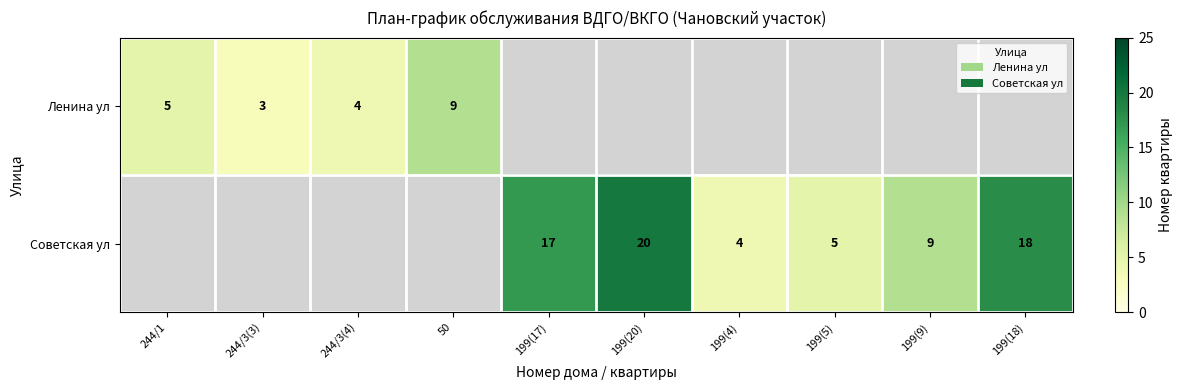

True or false: Советская ул has a value of 11 at 199(17).

False